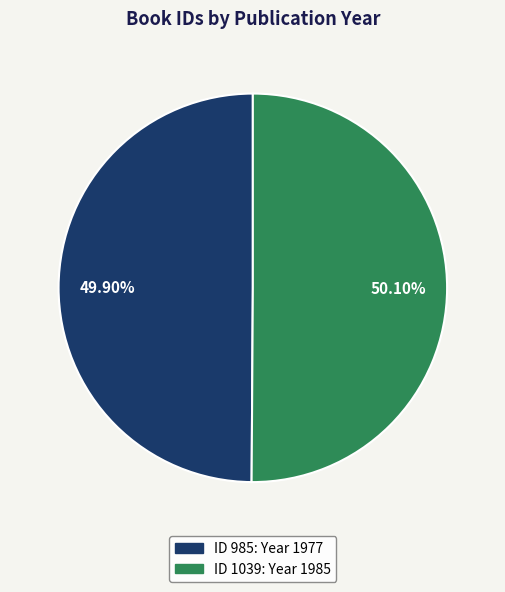

Does any single category account for the majority?

Yes